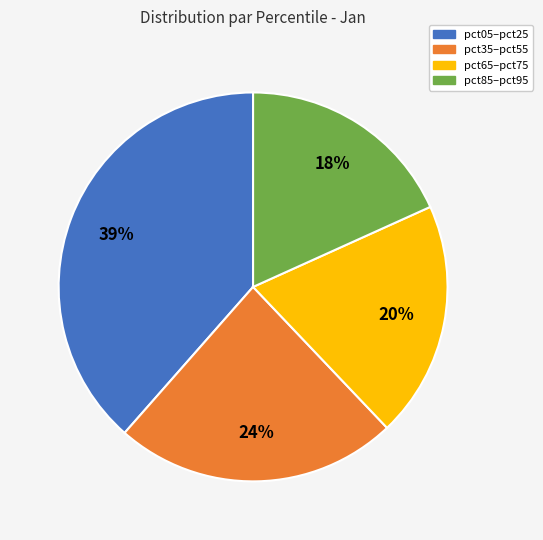

To the nearest percent, what is the average slice percentage?

25%